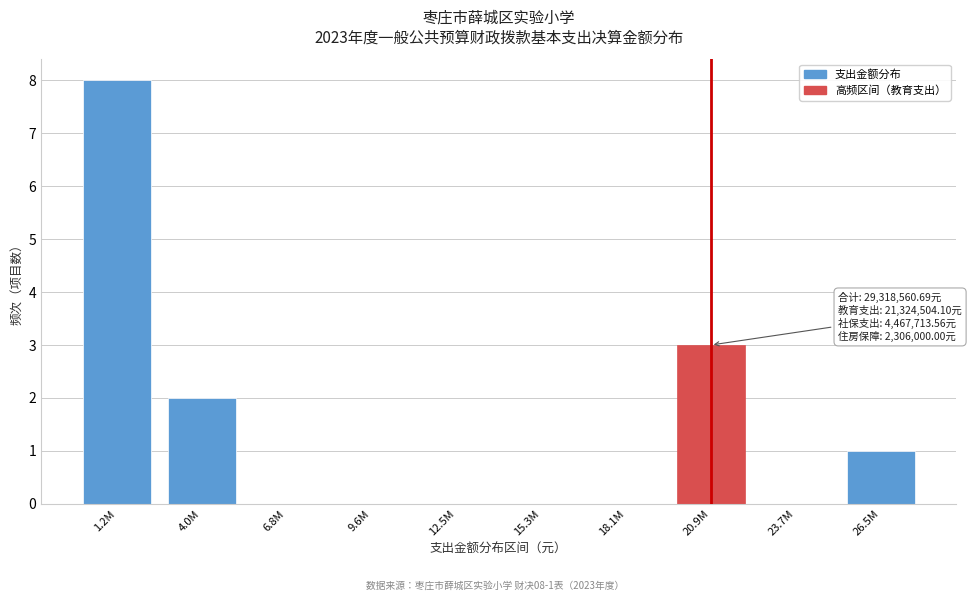

Reading left to right, what are all the values shown in this chart?

1.2M=8	4.0M=2	6.8M=0	9.6M=0	12.5M=0	15.3M=0	18.1M=0	20.9M=3	23.7M=0	26.5M=1